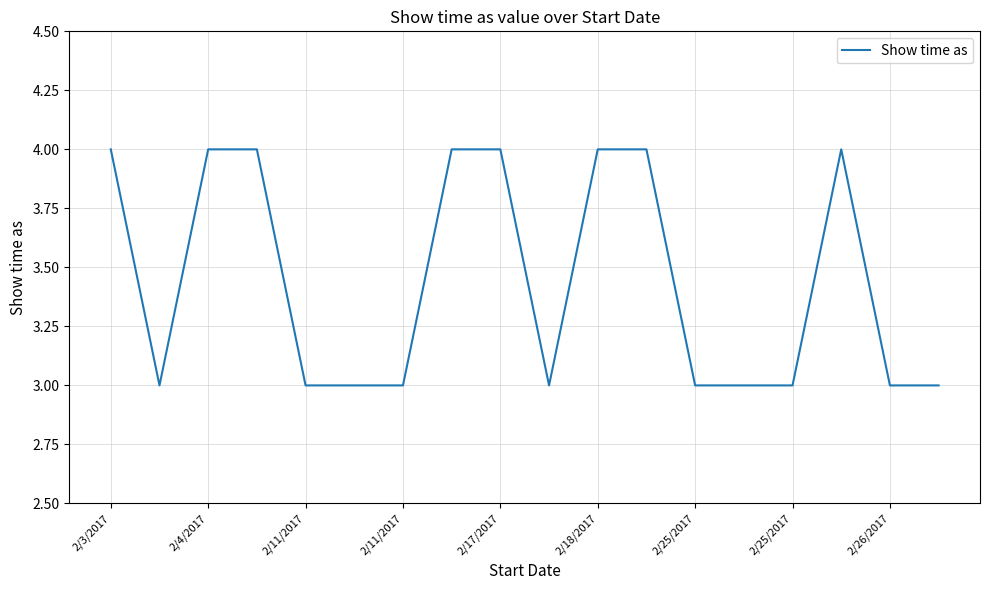

What is the greatest value displayed?

4